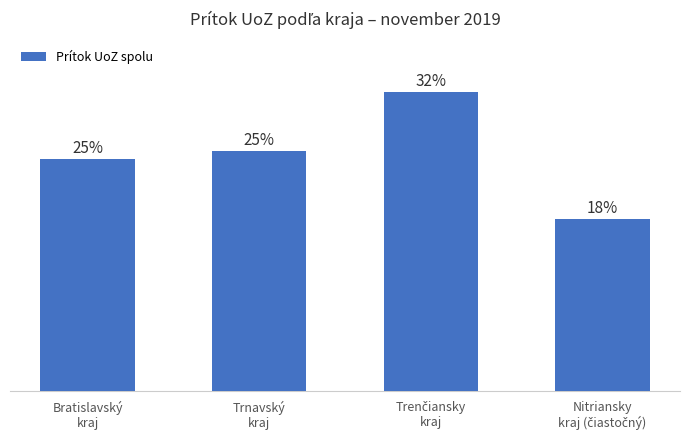

List the labels in order of value, smallest first.

Nitriansky
kraj (čiastočný), Bratislavský
kraj, Trnavský
kraj, Trenčiansky
kraj